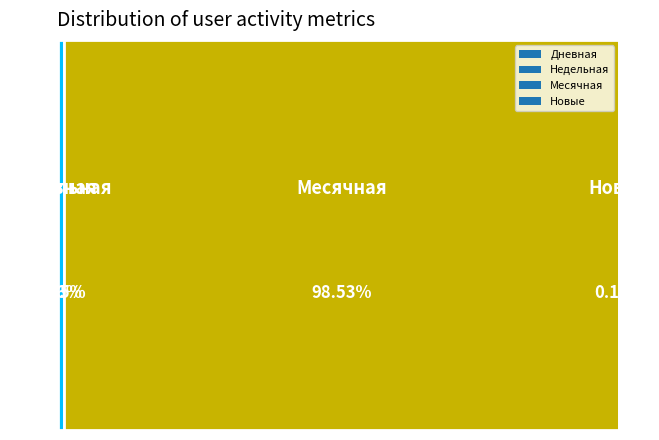

Is it true that Дневная is 0% of the pie?

True